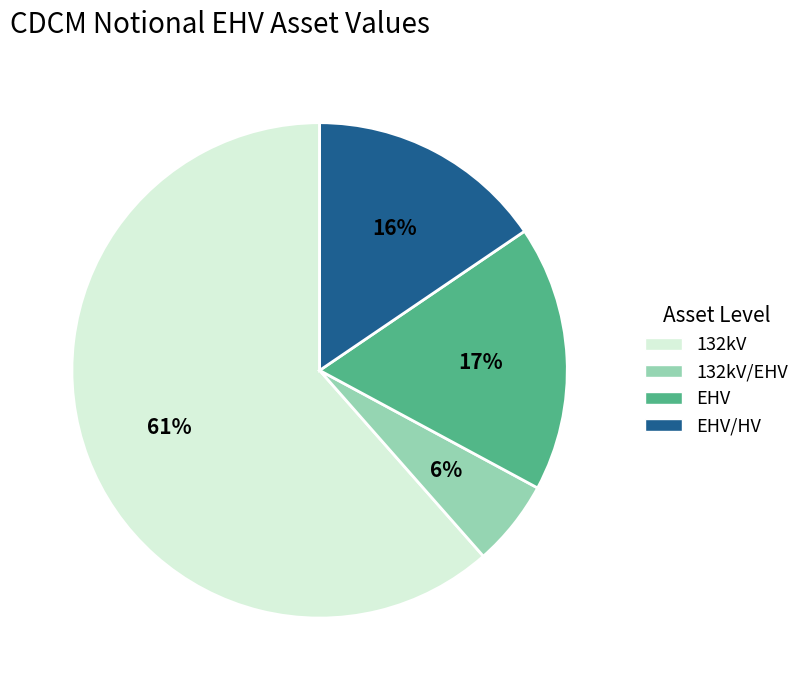

Is there any slice that represents more than half of the pie?

Yes